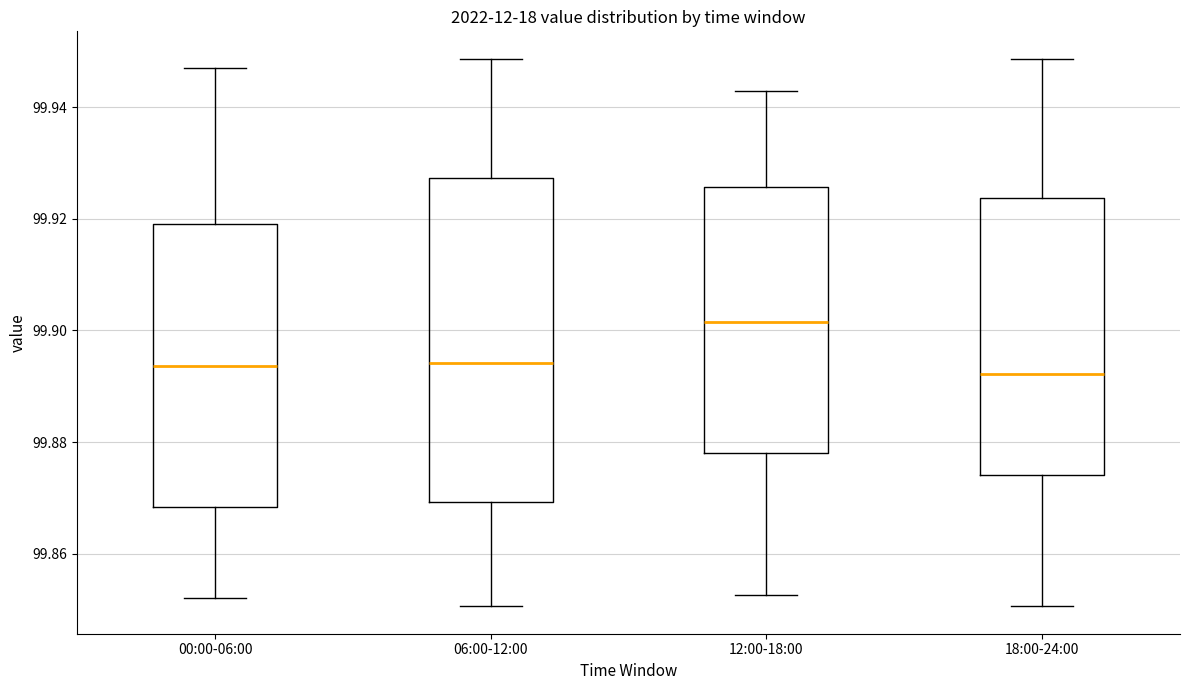

Where does the lower whisker of the box for 06:00-12:00 end on the y-axis? The values are not printed on the chart, so give them approximately, as read against the axis.

99.850